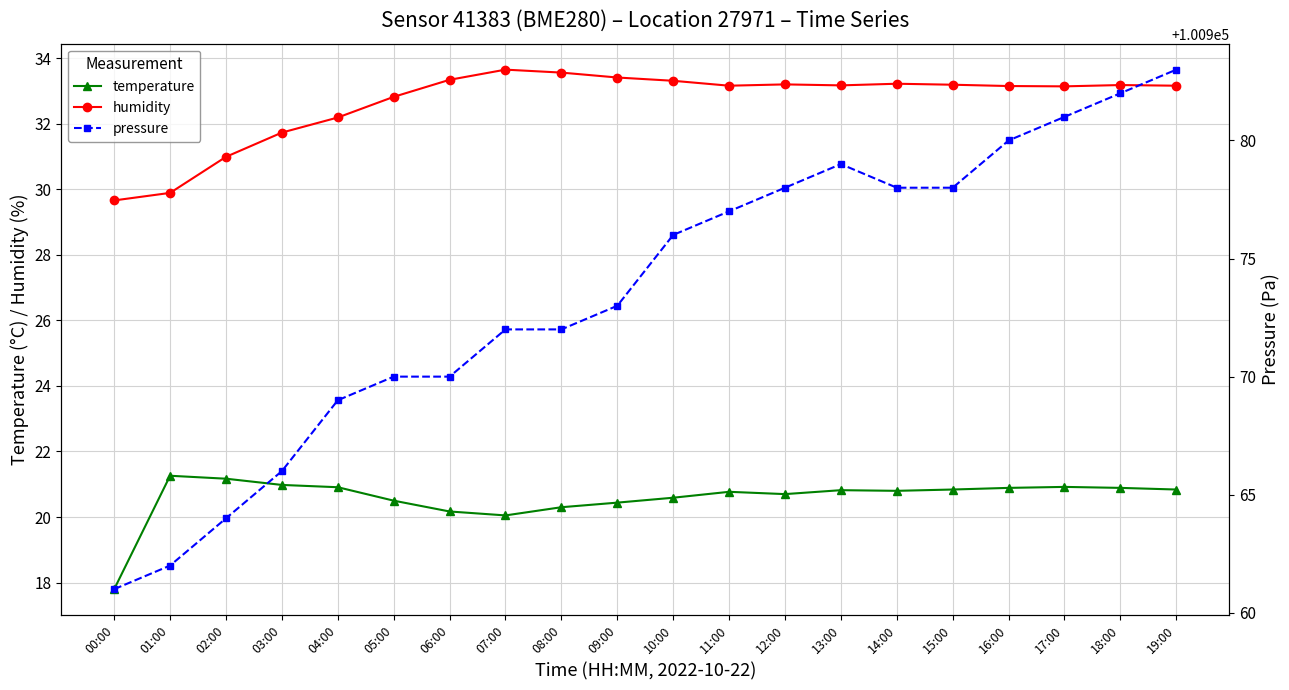

Which series has the largest total across all categories?

pressure